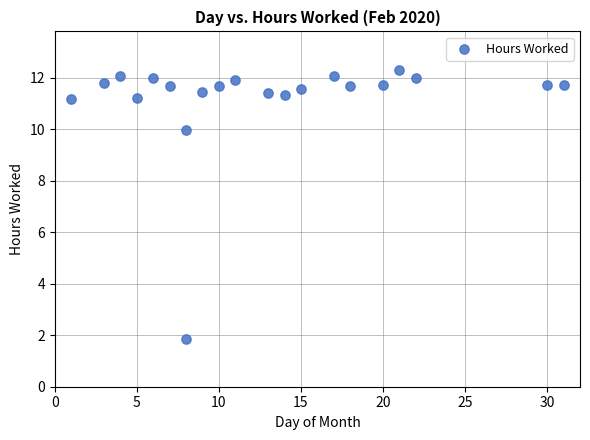

What Y value in the scatter plot is closest to 7?

10.0